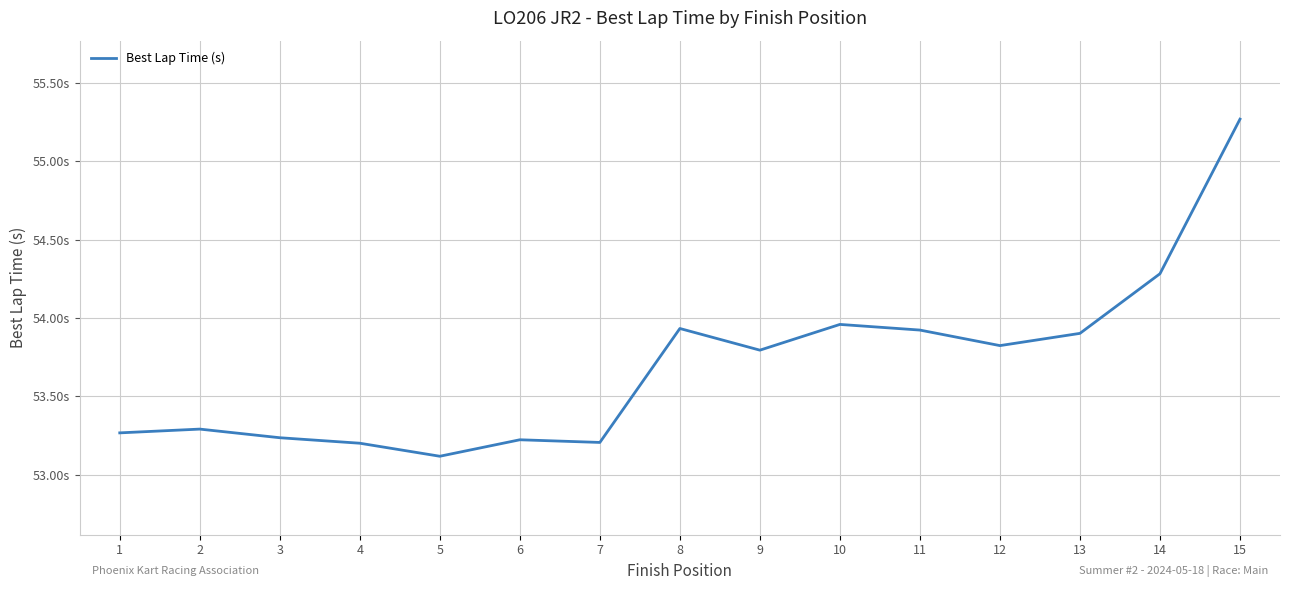

What is the value of the 4th point from the left?

53.2